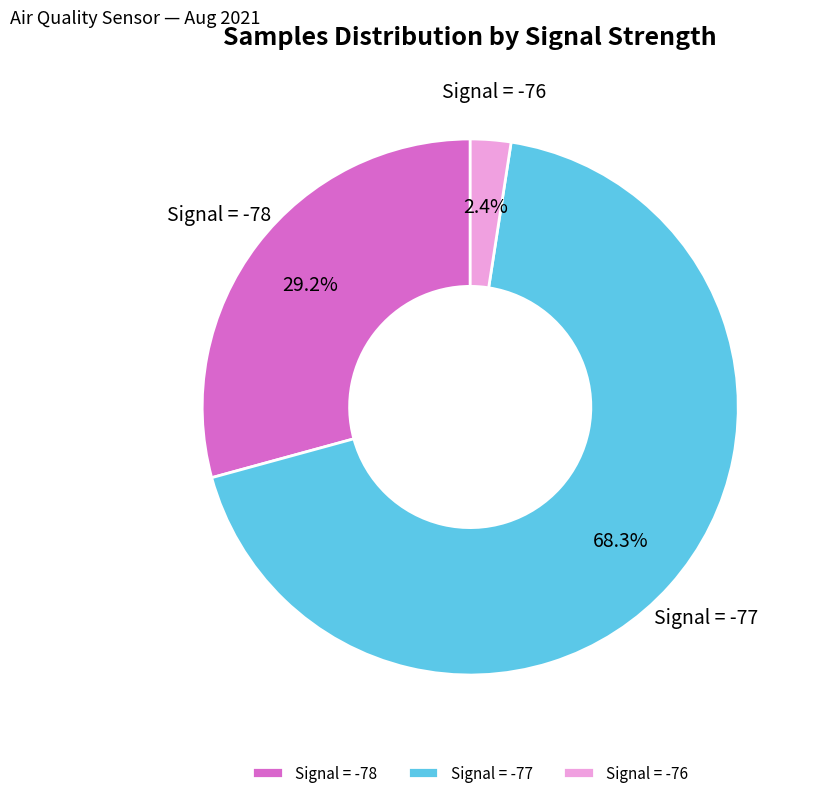

How many segments does this pie chart have?

3